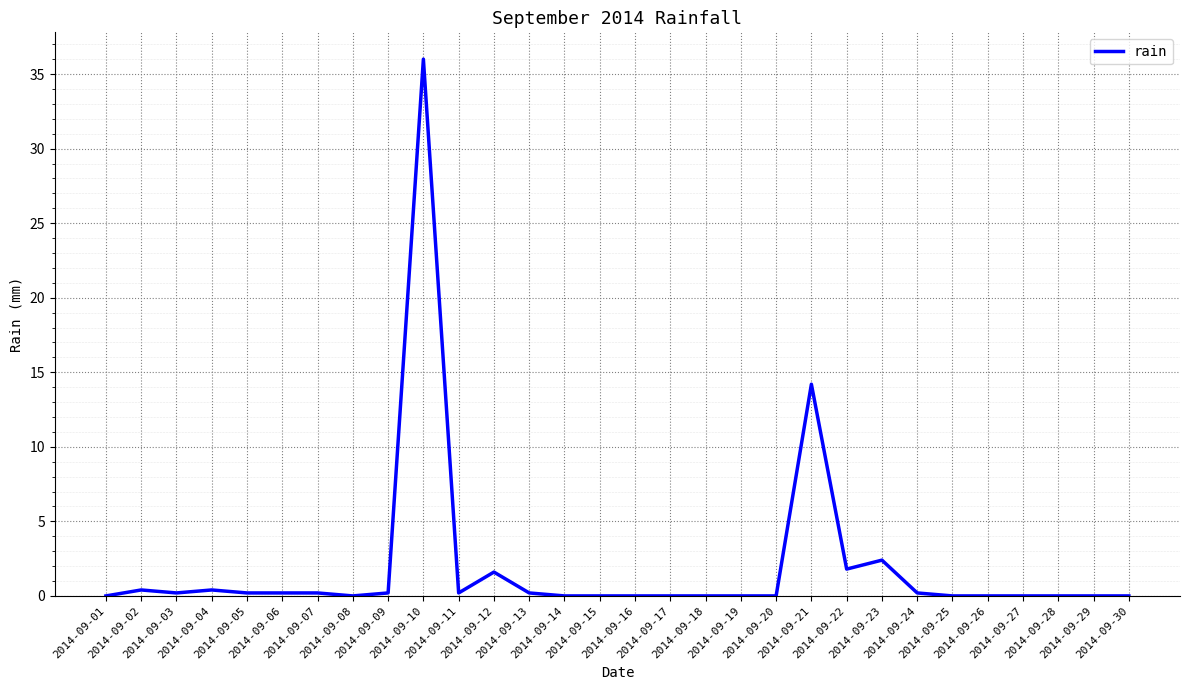

The chart shows a value of 0.0 at 2014-09-16. True or false?

True